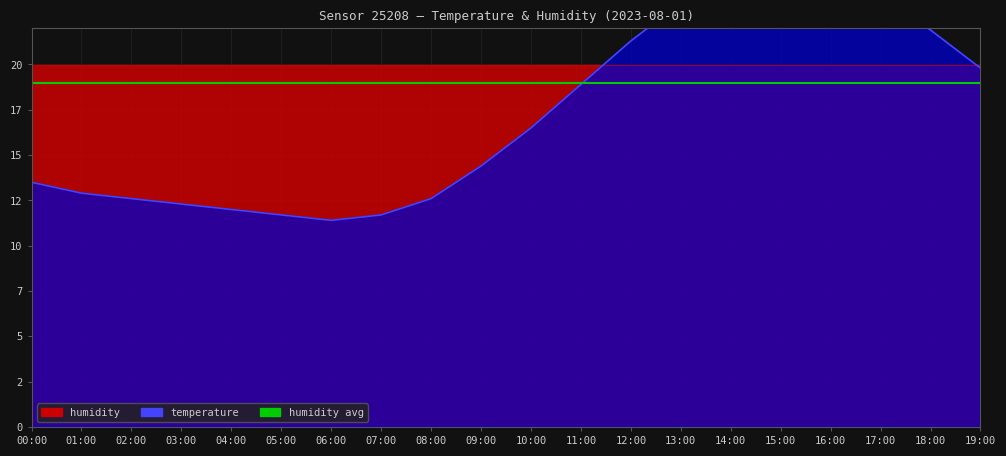

What is the ratio of the value at 07:00 to the value at 12:00?

0.5